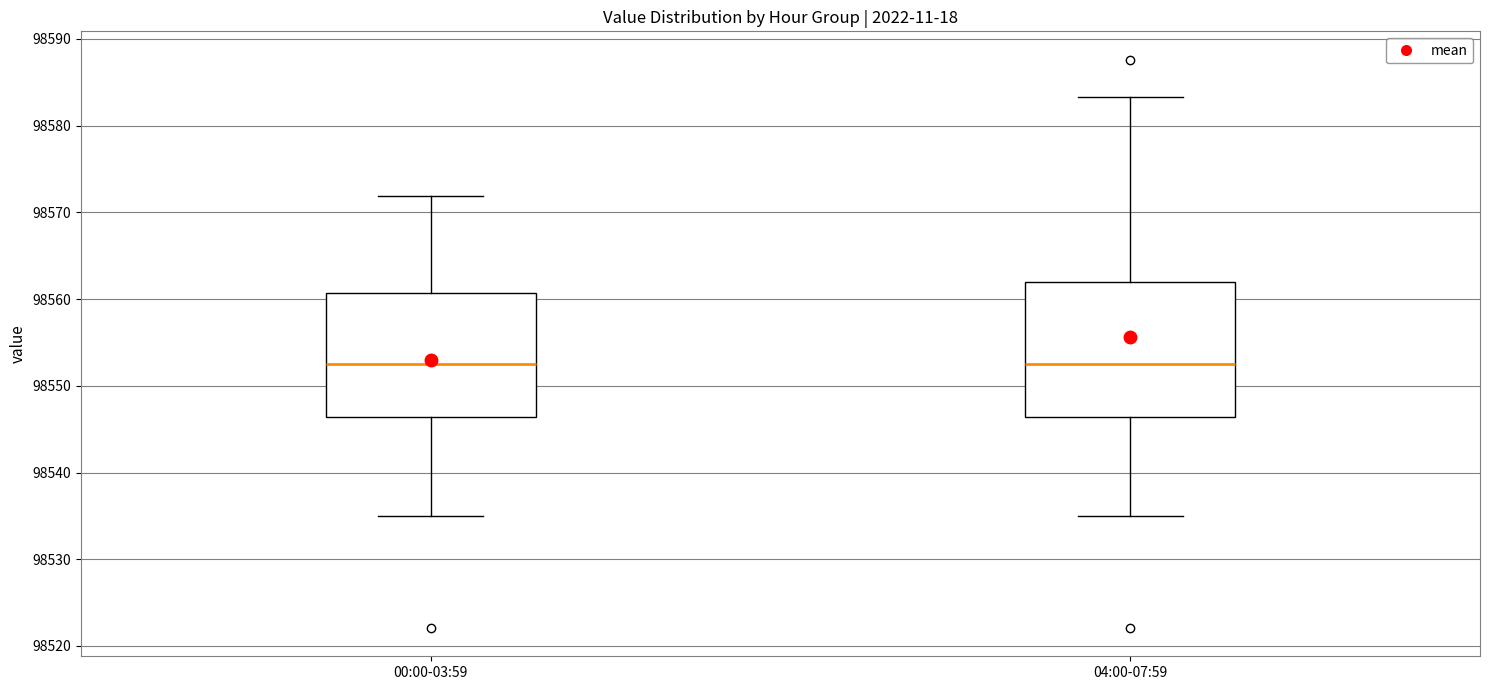

Reading left to right, read every box against the y-axis: the position of its median line, the range the box covers, and the ends of its whiskers. The values are not printed on the chart, so give them approximately, as read against the axis.

00:00-03:59: median 98552, box 98546 to 98561, whiskers 98535 to 98572
04:00-07:59: median 98552, box 98546 to 98562, whiskers 98535 to 98583